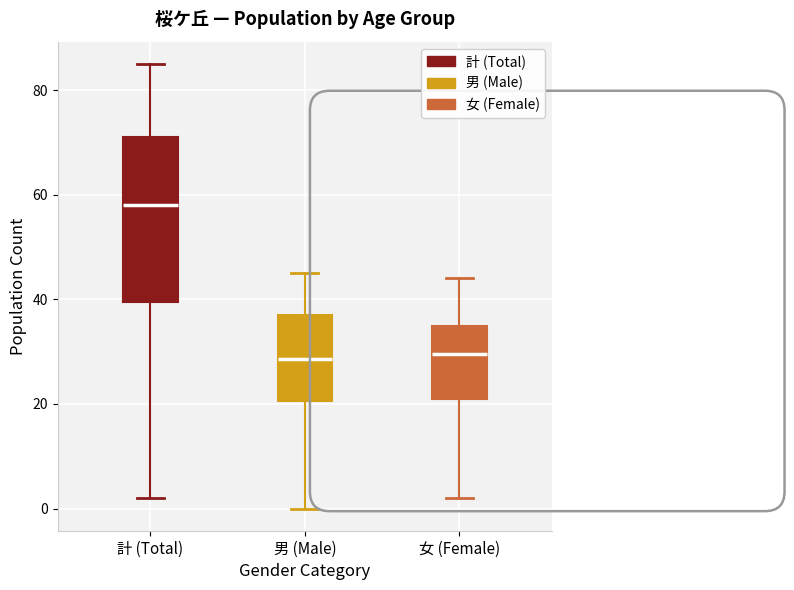

Where does the lower whisker of the box for 計 (Total) end on the y-axis? The values are not printed on the chart, so give them approximately, as read against the axis.

2